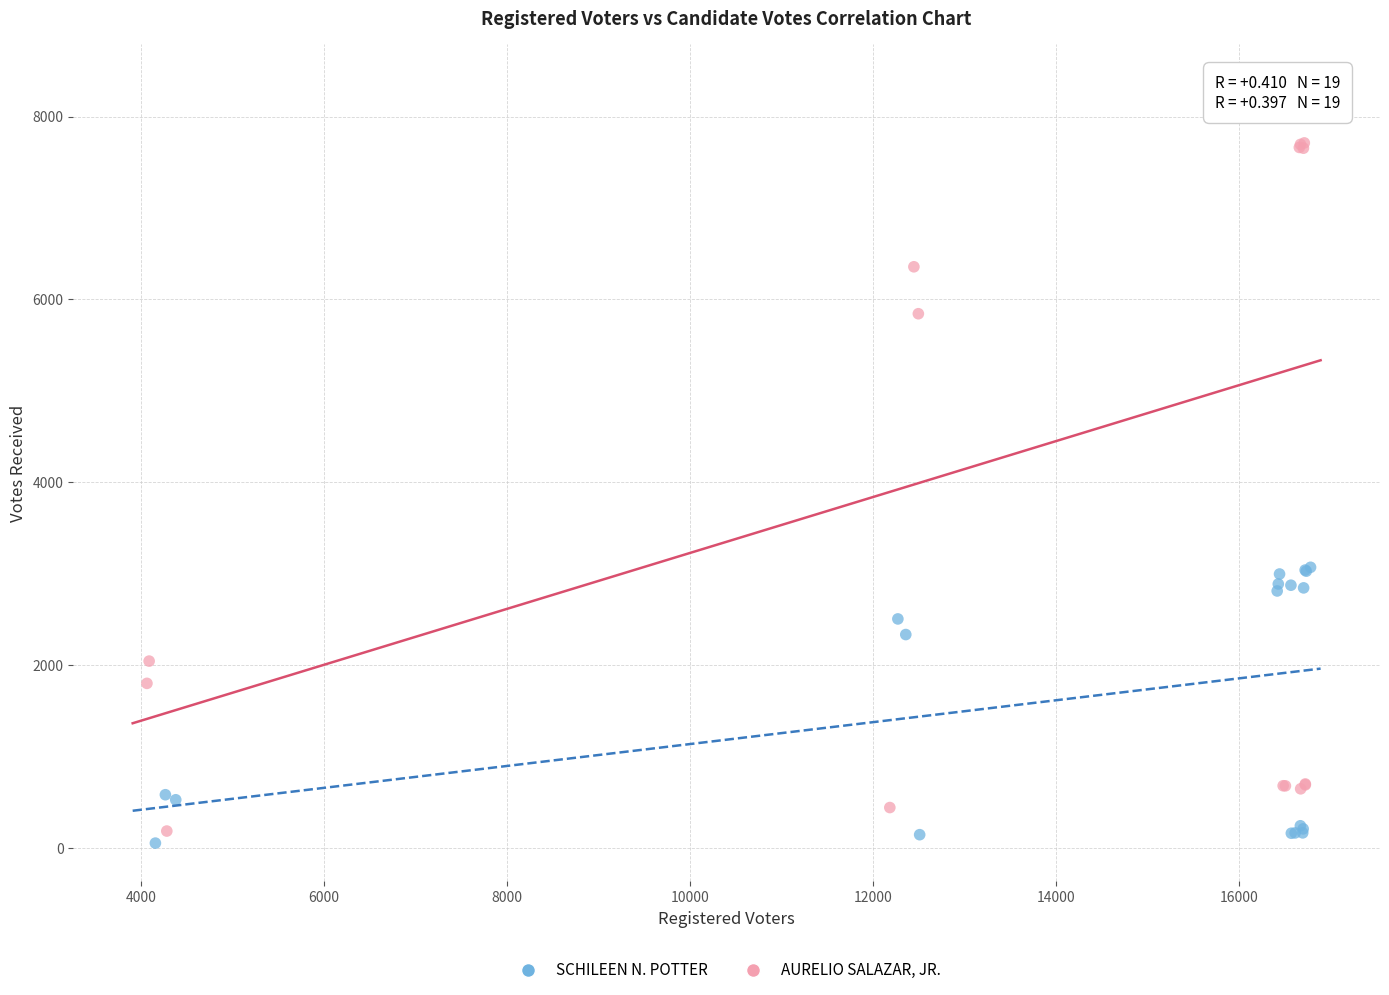

What are all the series names shown in the legend?

SCHILEEN N. POTTER, AURELIO SALAZAR, JR.